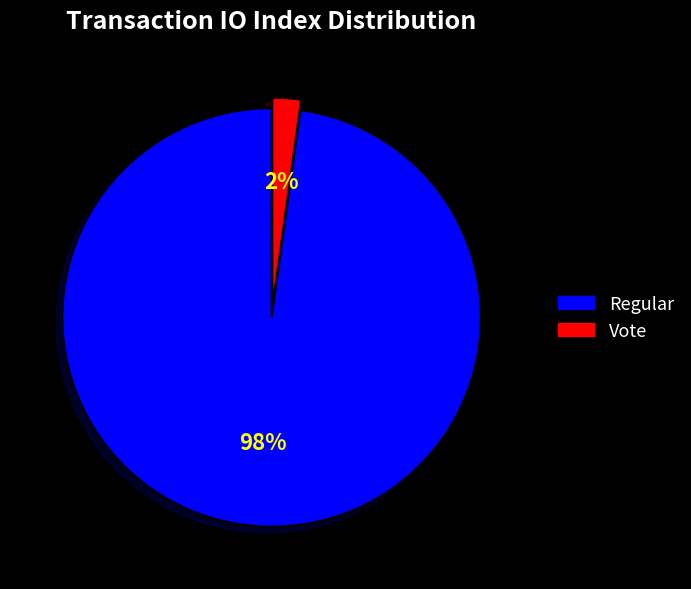

To the nearest percent, what is the difference between the Vote and Regular slice percentages?

96%